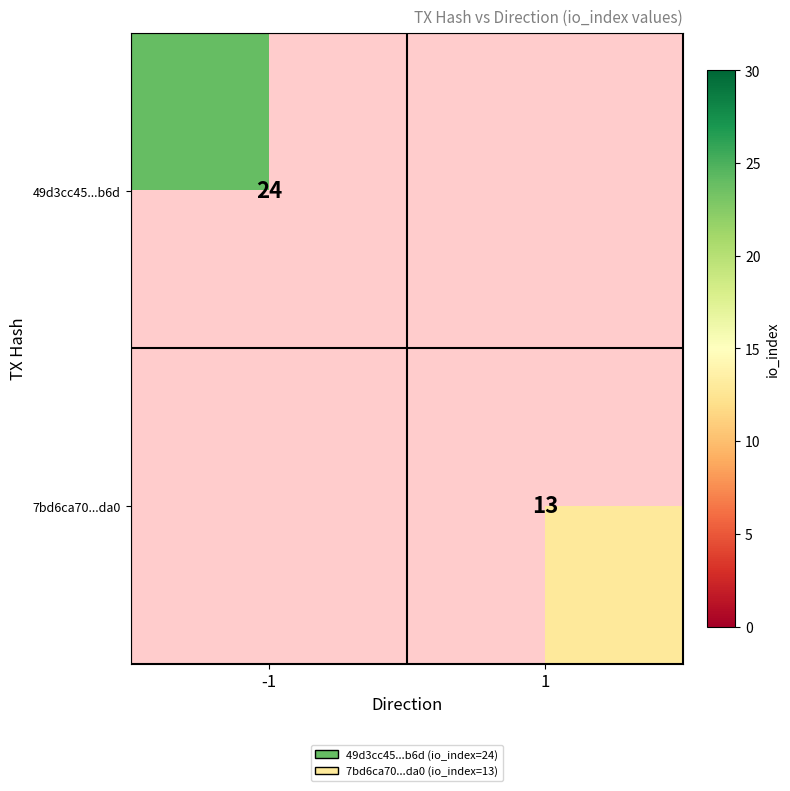

At which category does the chart reach its minimum across all series?

1